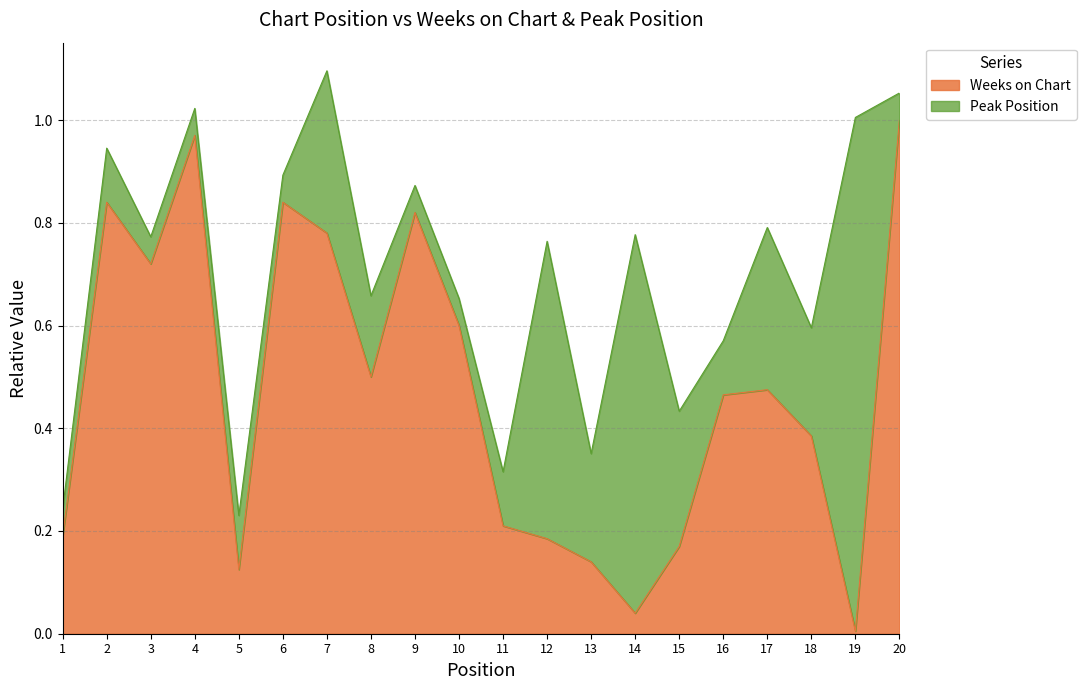

True or false: the data shows 0.2 at 1.

True